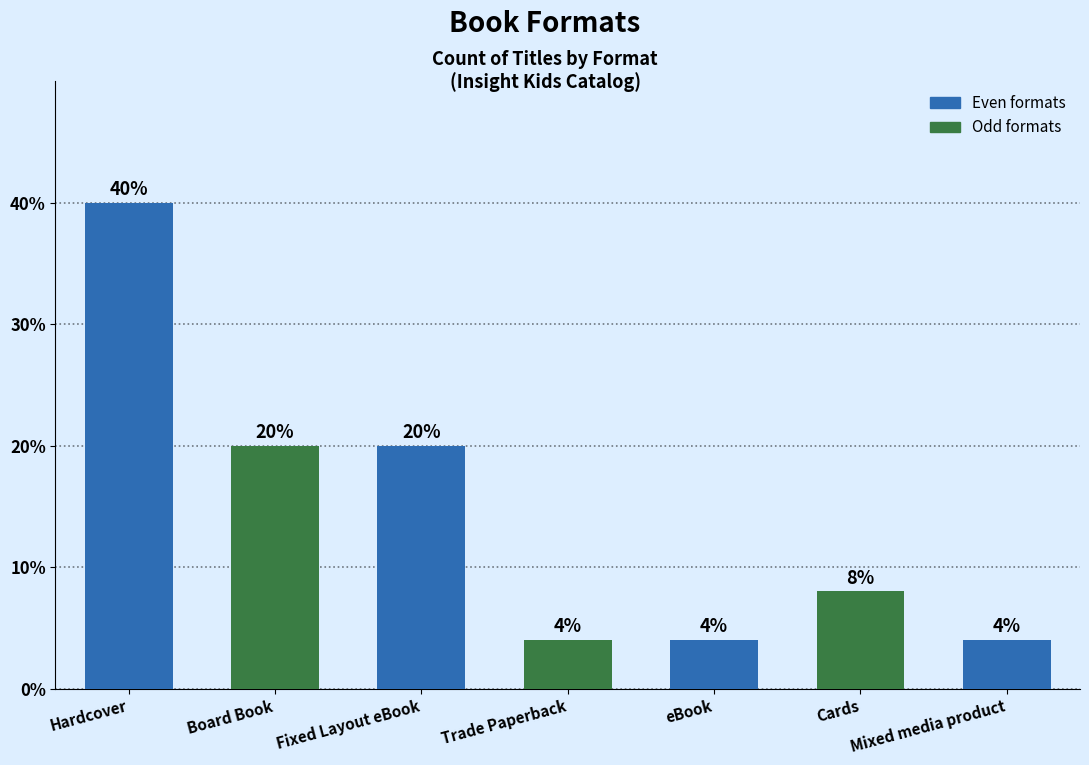

What is the change in value from Board Book to Mixed media product?

-16